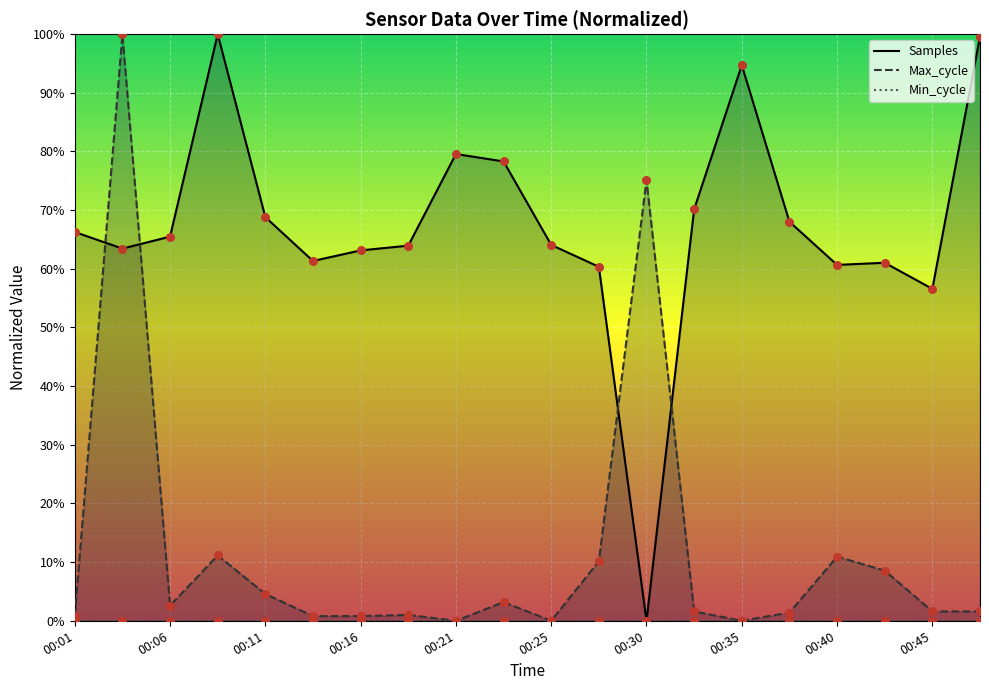

Which series has the widest spread of Y values?

Samples